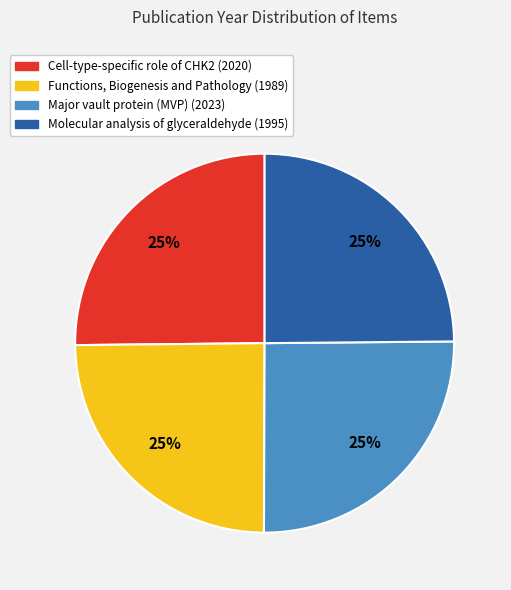

Is there a majority slice in this chart?

No